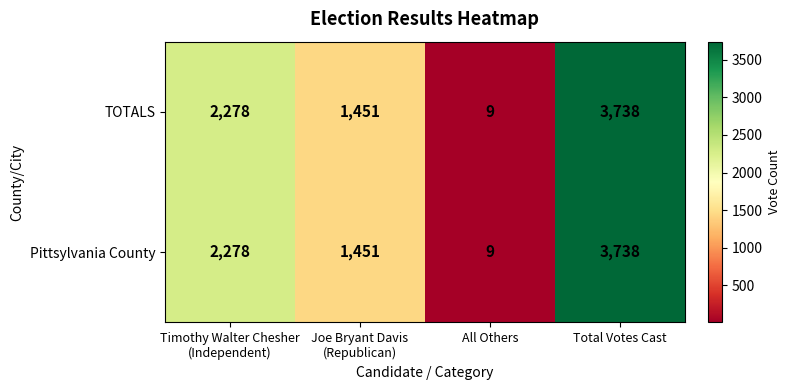

Read the Pittsylvania County value at All Others, to the nearest 10.

10